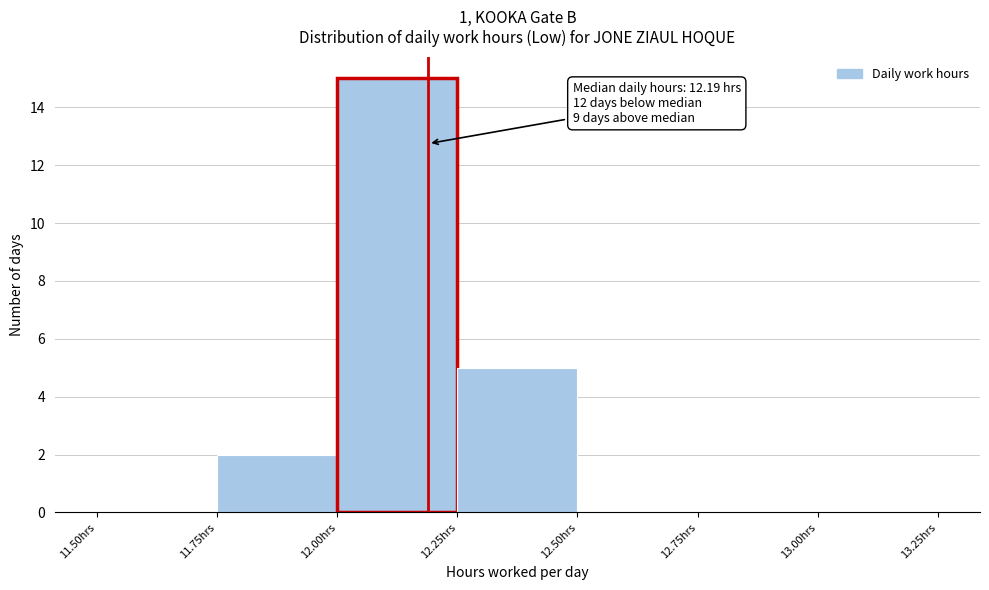

Over which range of the x-axis is the bar tallest?

12.00 to 12.25